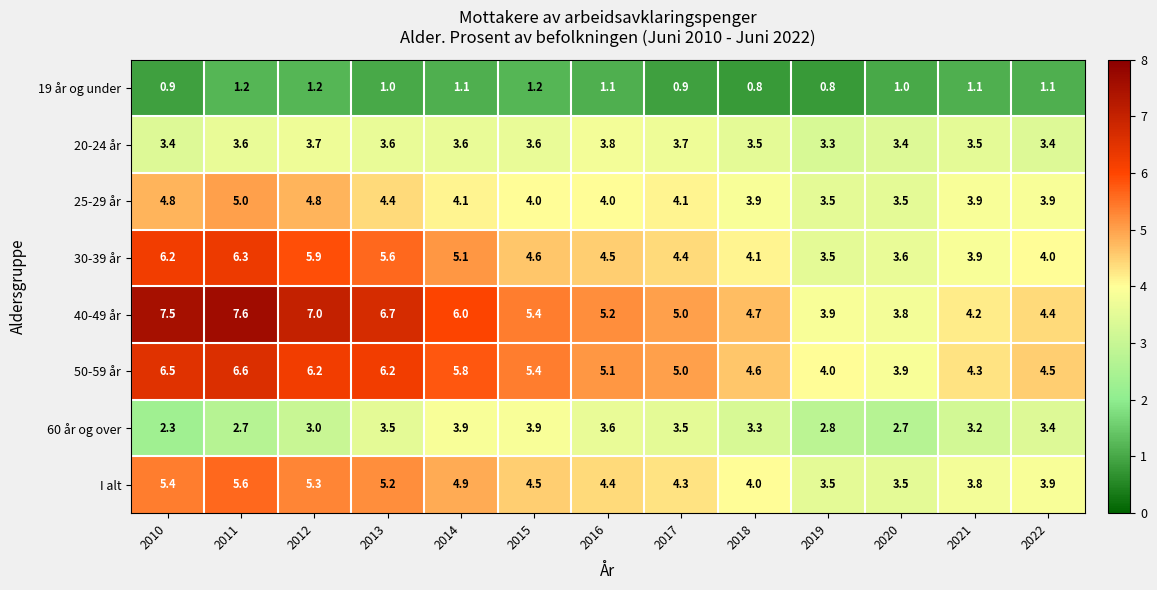

Which series has the largest range (max minus min)?

40-49 år